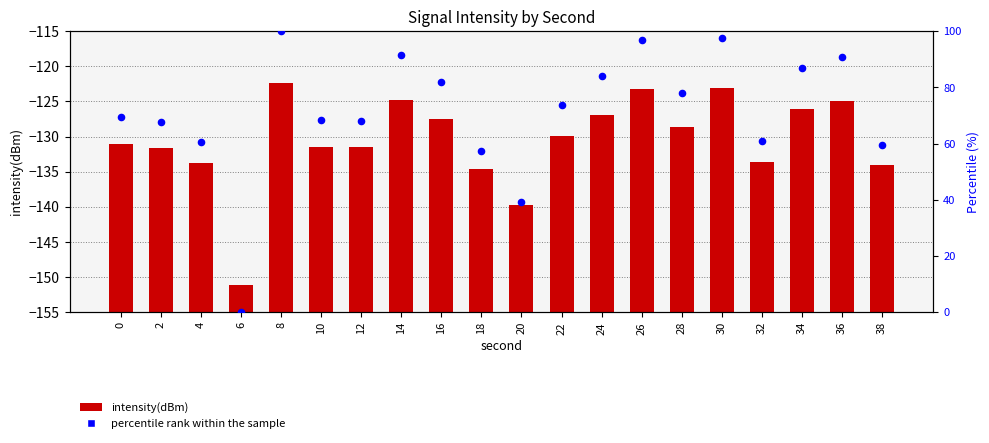

Which series has the largest total across all categories?

percentile rank within the sample